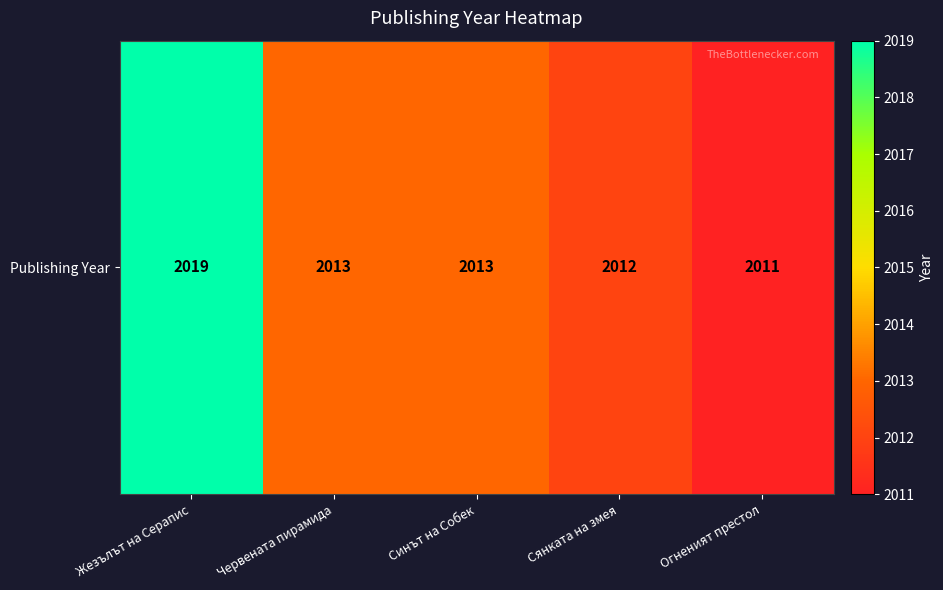

Which category has the highest value across all series?

Жезълът на Серапис